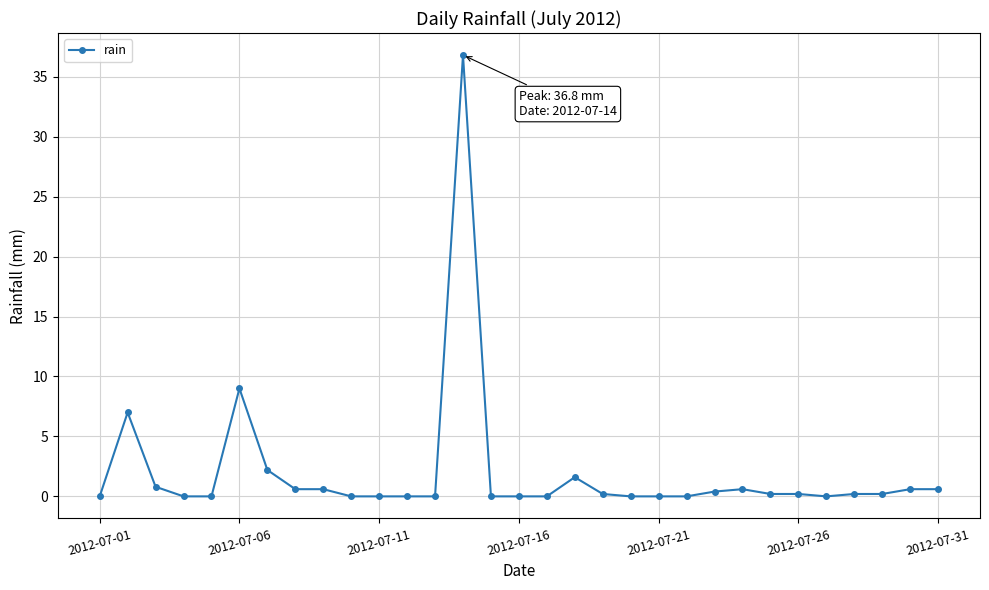

What is the maximum value shown in the chart?

36.8